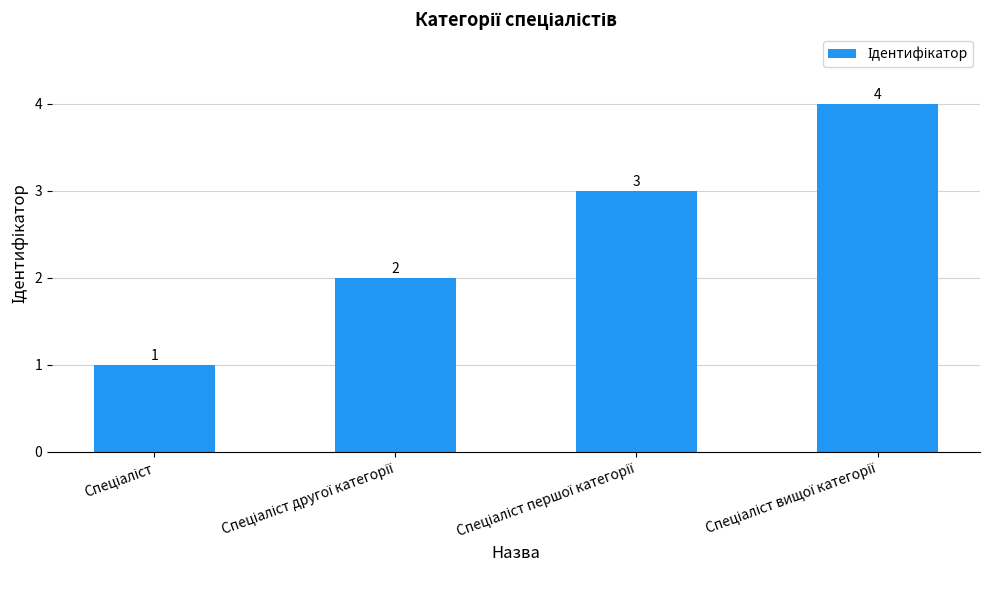

How many values are below 3?

2